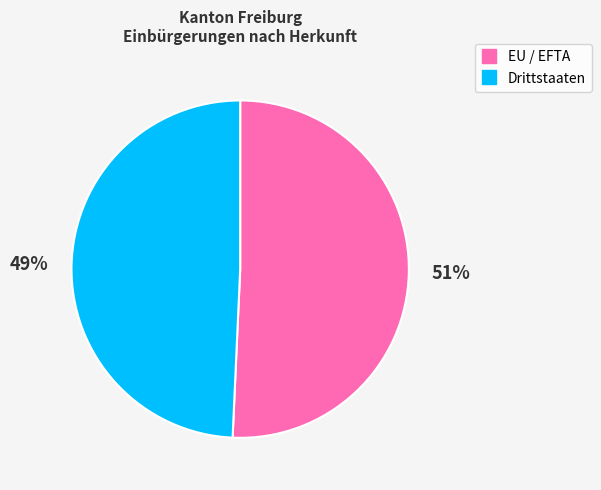

To the nearest percent, what percentage of the pie is Drittstaaten?

49%